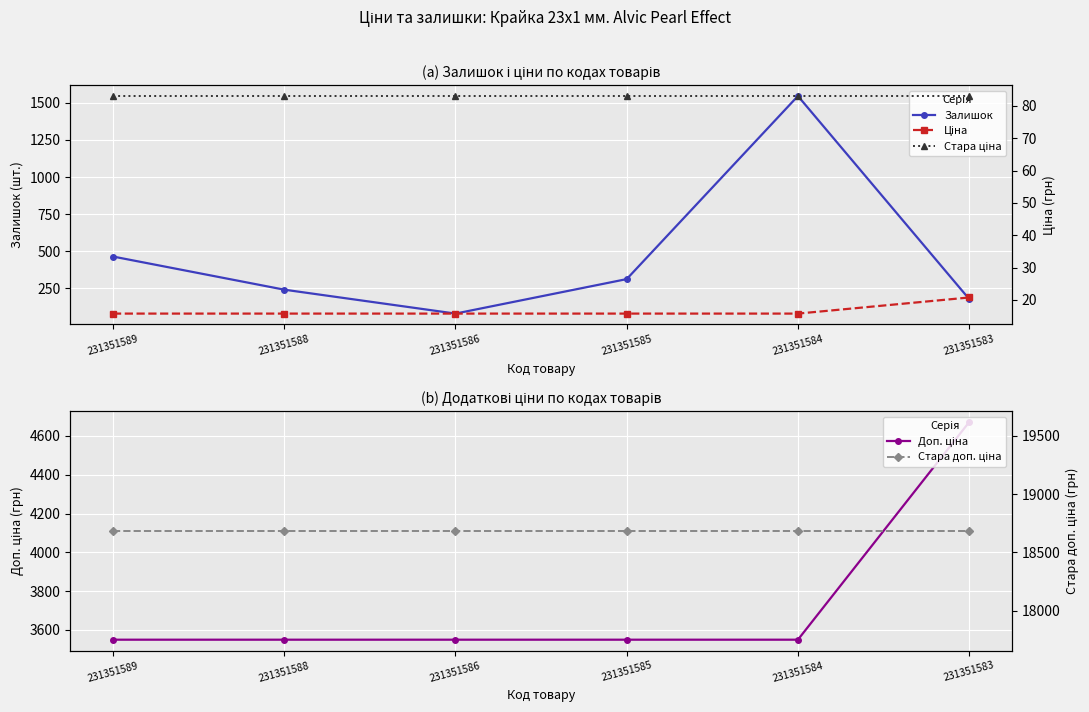

What are all the series names shown in the legend?

Залишок, Доп. ціна, Ціна, Стара ціна, Стара доп. ціна